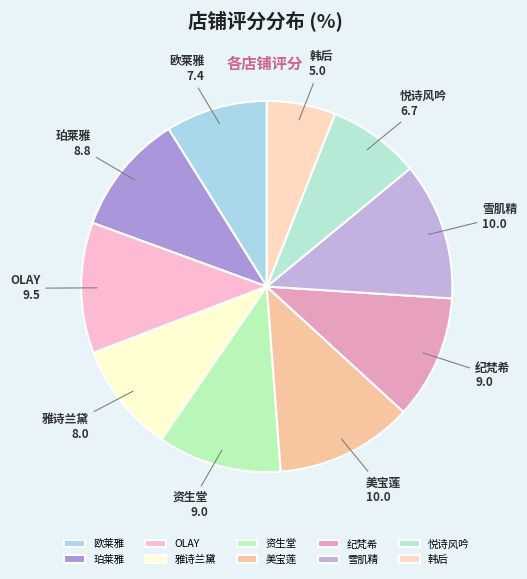

Does 欧莱雅 represent more than half of the total?

No